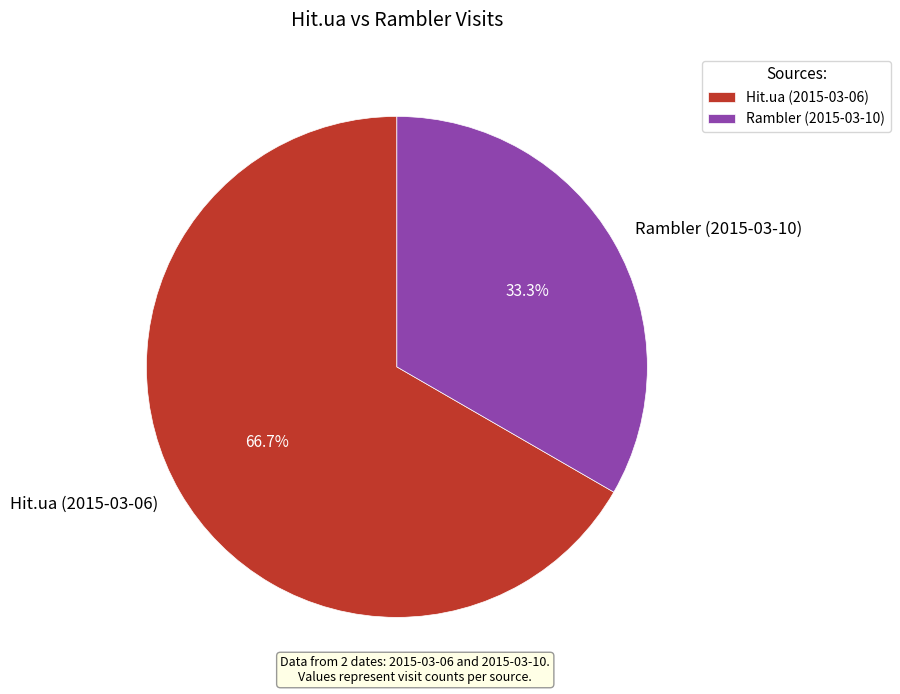

How many slices are in this pie chart?

2